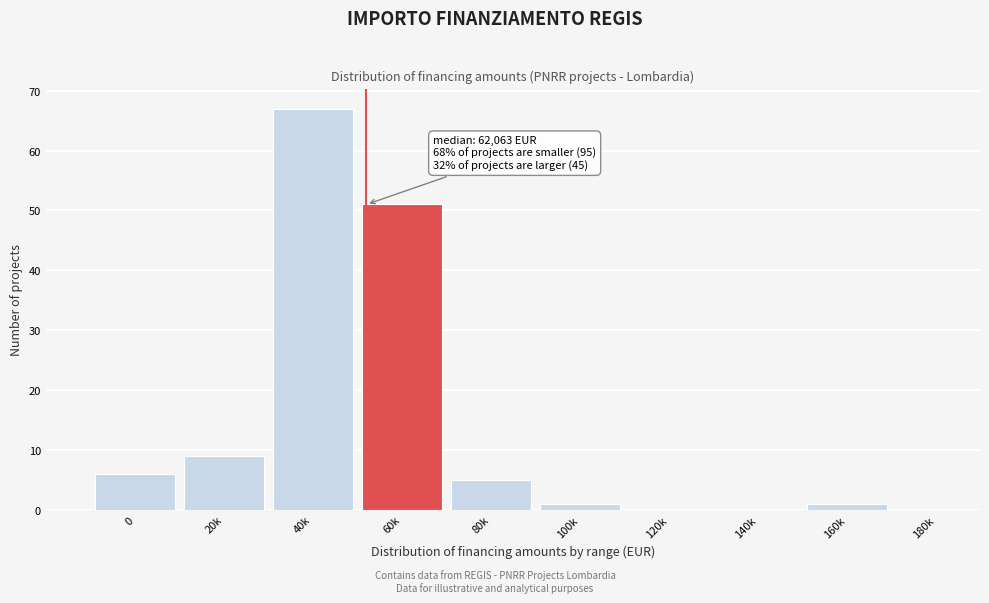

Reading left to right, what are all the values shown in this chart?

0=6	20k=9	40k=67	60k=51	80k=5	100k=1	120k=0	140k=0	160k=1	180k=0